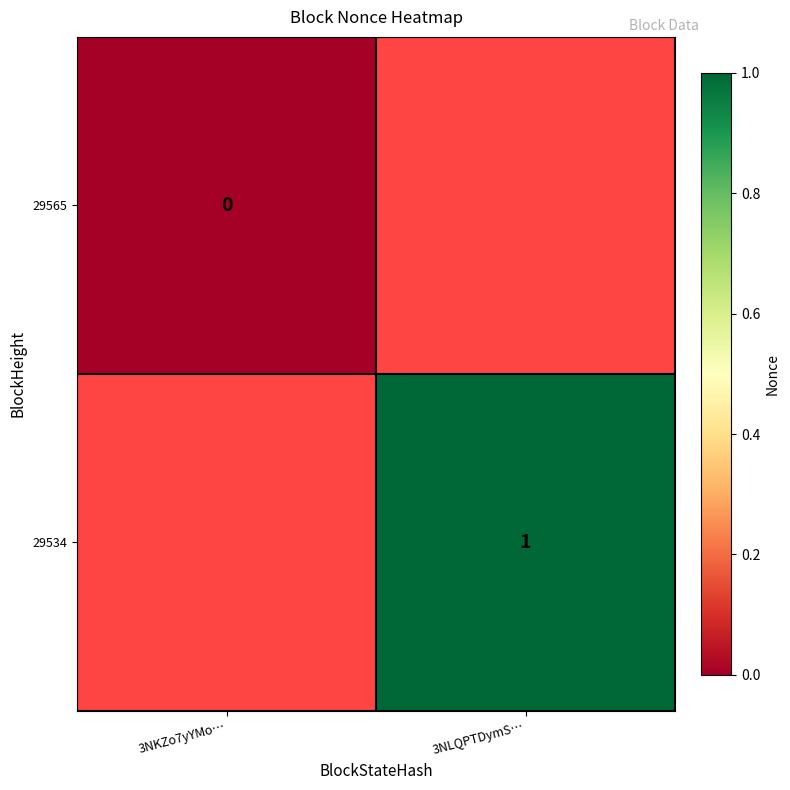

The 29534 series shows 2 at 3NLQPTDymS…. True or false?

False